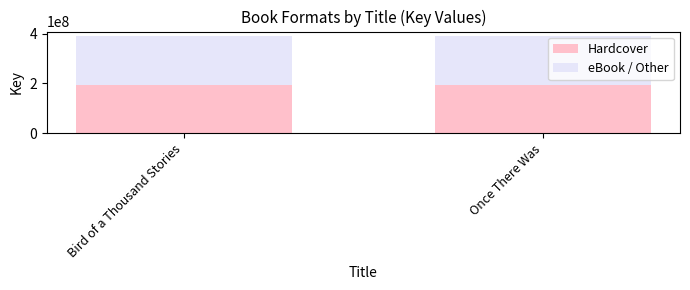

Count the Hardcover values in the range 194309225 to 194310381.

2